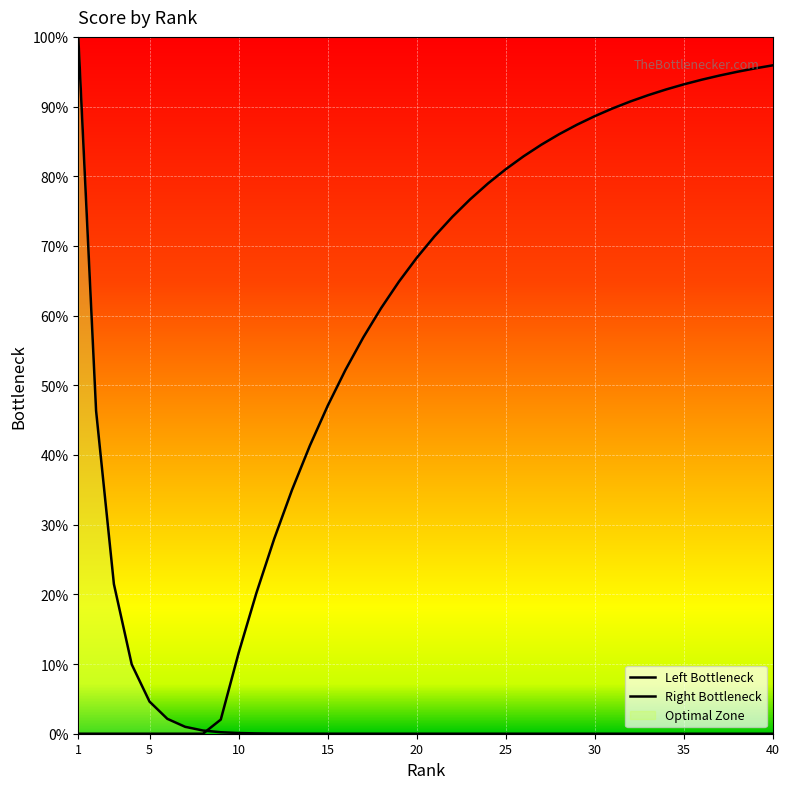

Is the value of Right Bottleneck at 33 greater than the value of Left Bottleneck at 27?

Yes